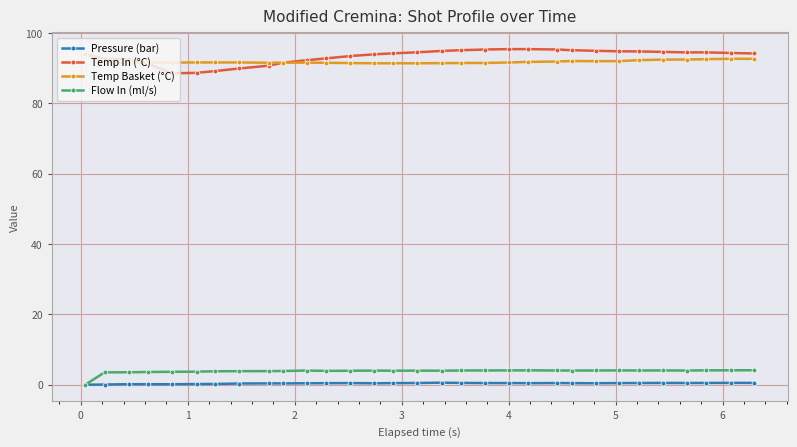

What is the maximum value shown in the chart?

95.4